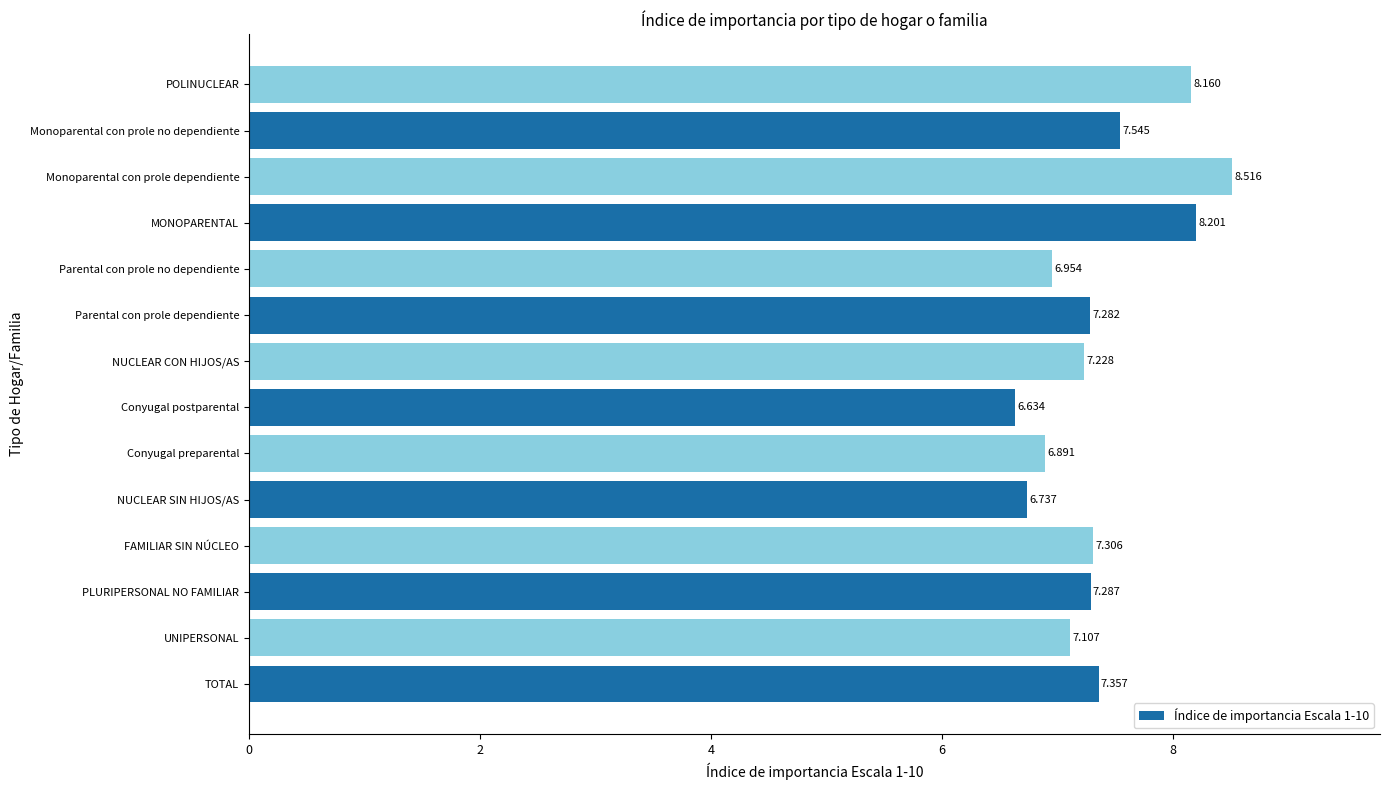

Where is the data nearest to the value 7?

Parental con prole no dependiente